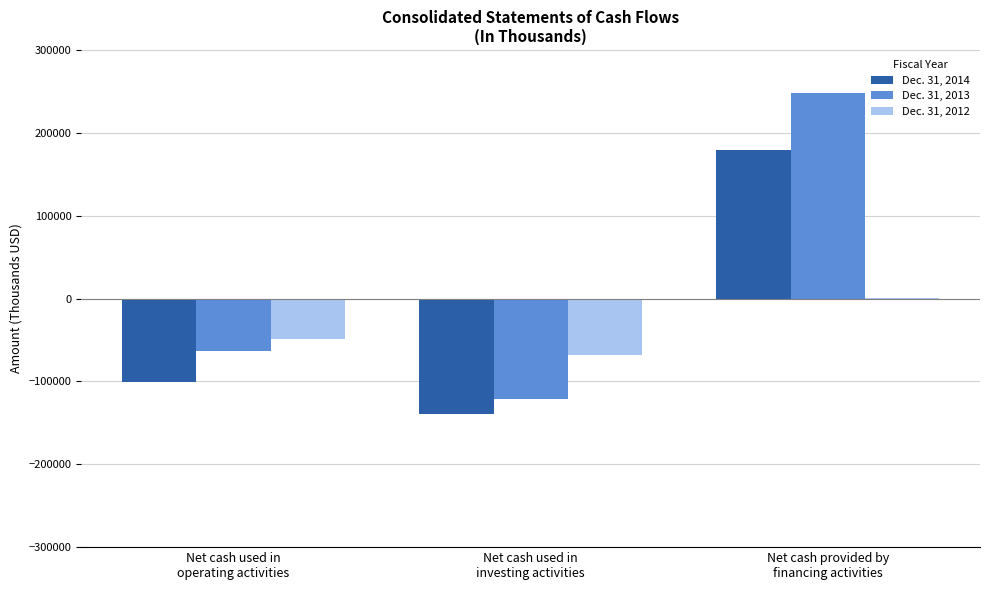

How many groups of bars are there?

3